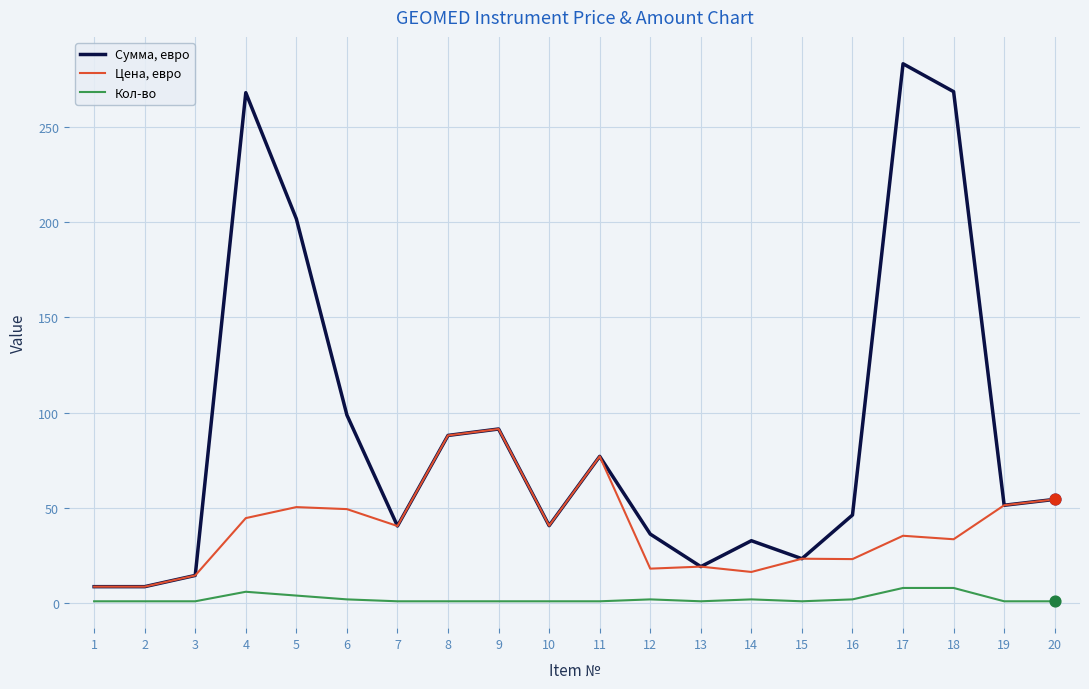

Which series has the largest total across all categories?

Сумма, евро